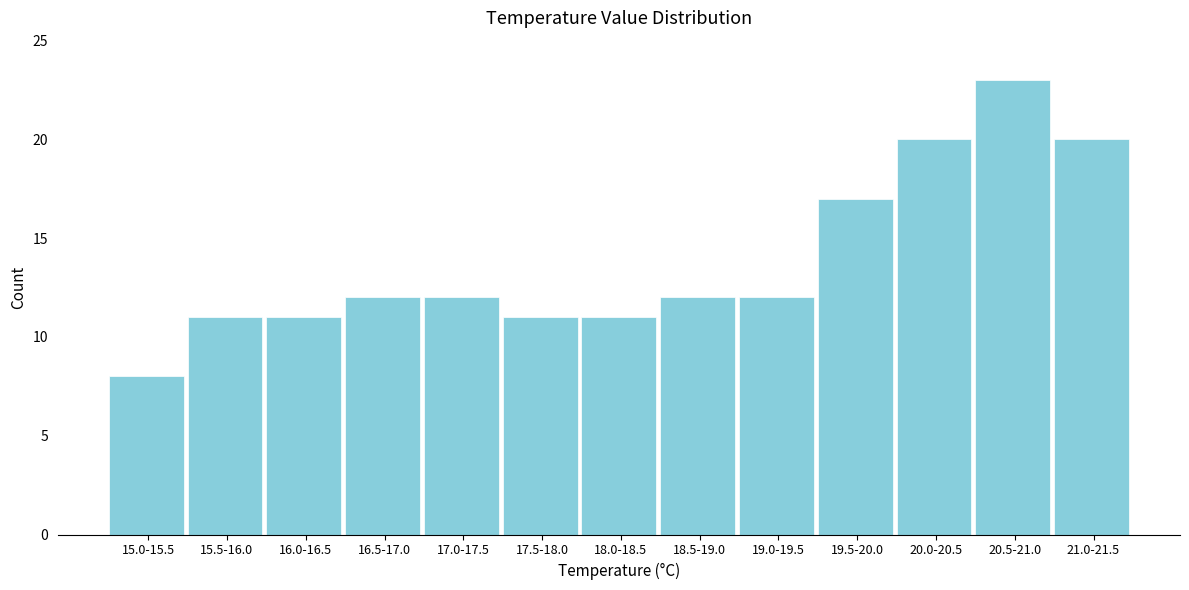

Reading left to right, list all the values displayed in this chart.

15.0-15.5=8	15.5-16.0=11	16.0-16.5=11	16.5-17.0=12	17.0-17.5=12	17.5-18.0=11	18.0-18.5=11	18.5-19.0=12	19.0-19.5=12	19.5-20.0=17	20.0-20.5=20	20.5-21.0=23	21.0-21.5=20